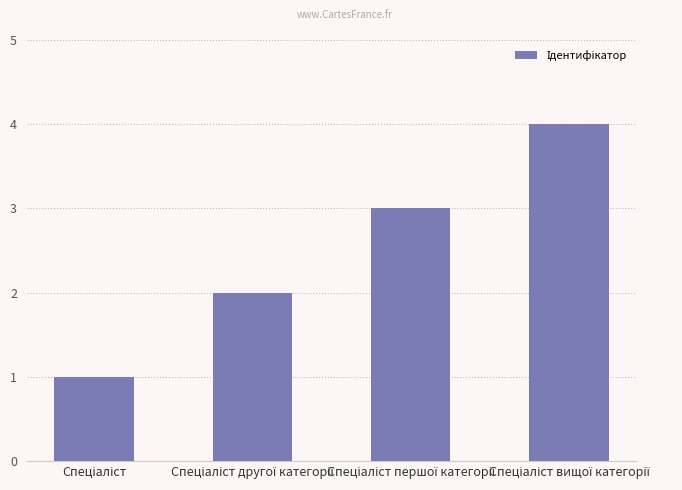

What is the greatest value displayed?

4